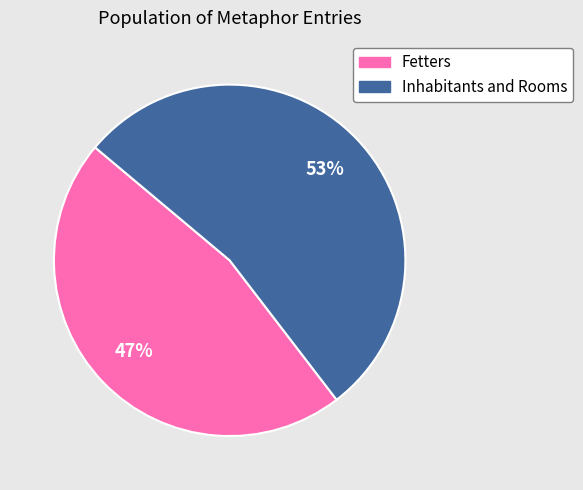

The Fetters slice represents 55% of the pie. True or false?

False